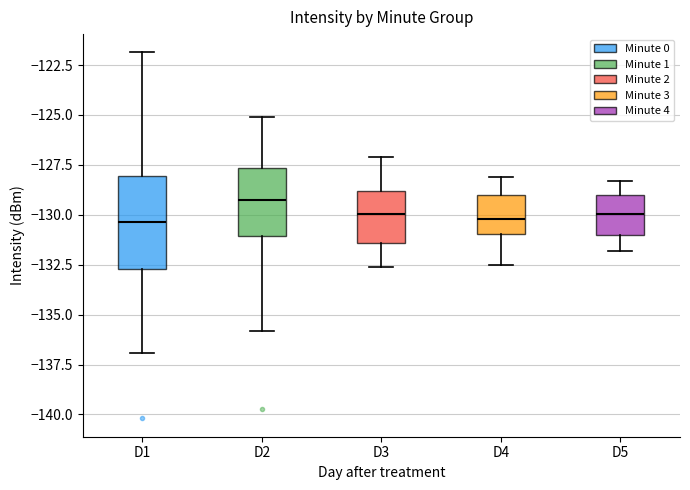

Where is the upper edge of the box for D4 on the y-axis? The values are not printed on the chart, so give them approximately, as read against the axis.

-129.0